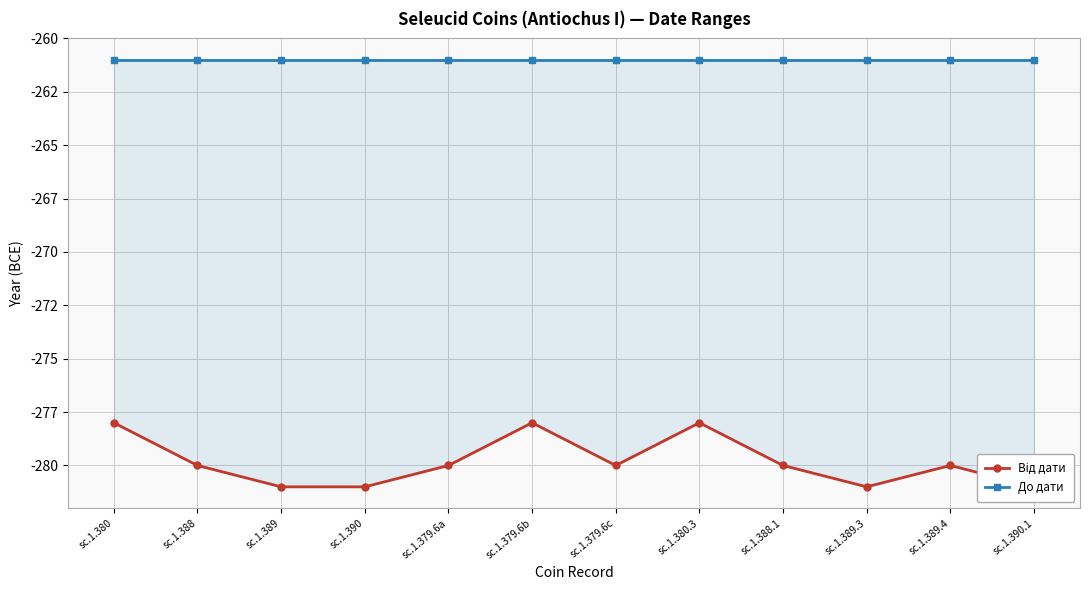

True or false: До дати and Від дати cross at least once.

False